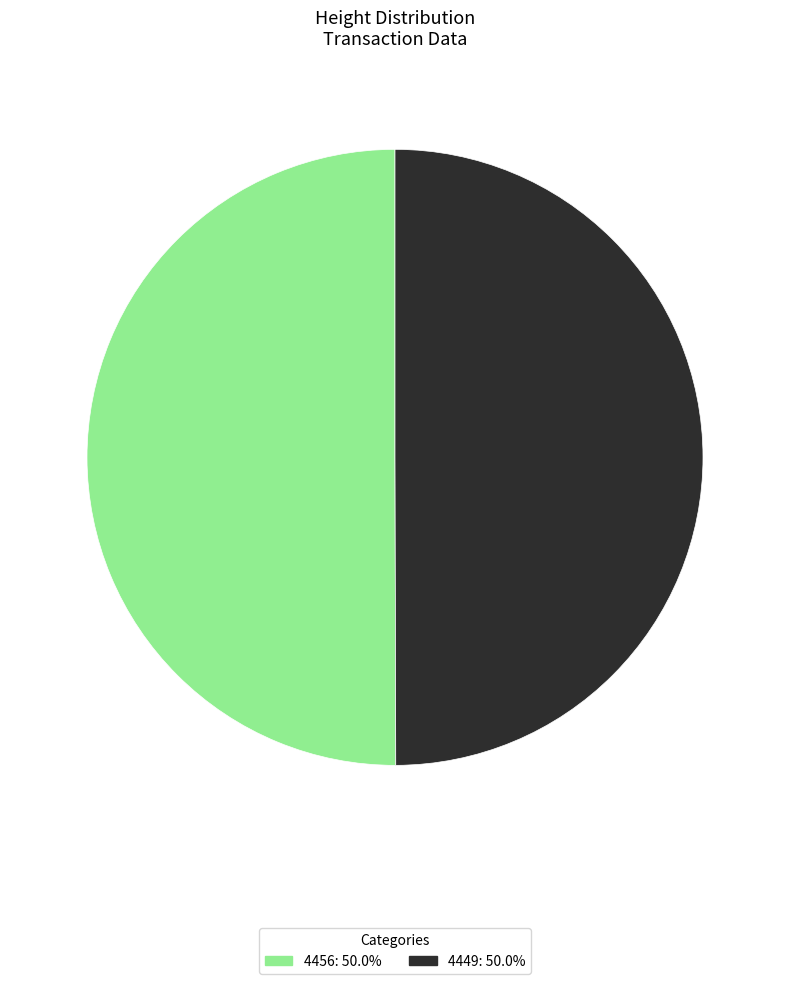

Count the number of slices in the pie.

2